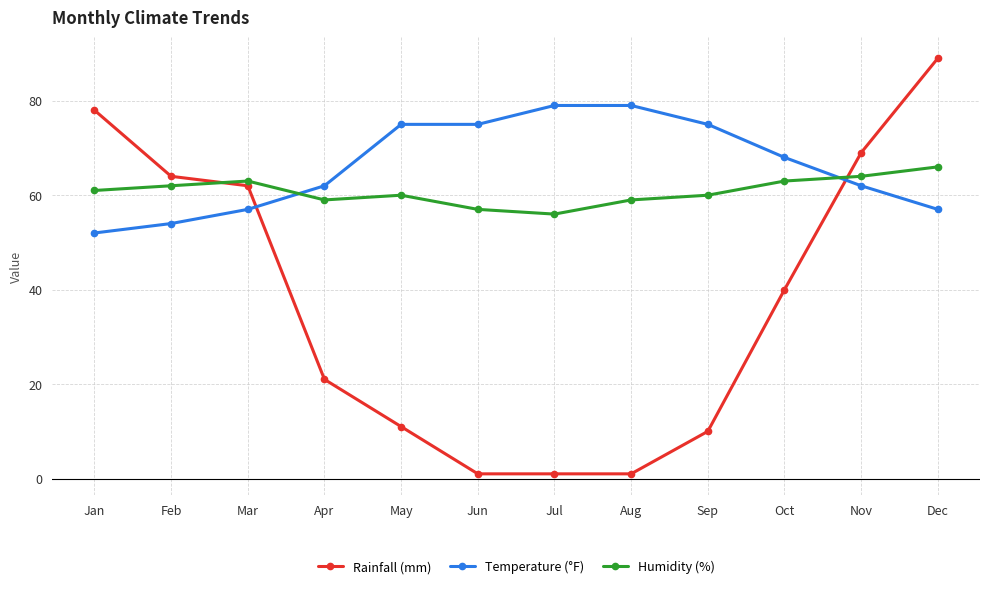

How many distinct data groups are displayed?

3